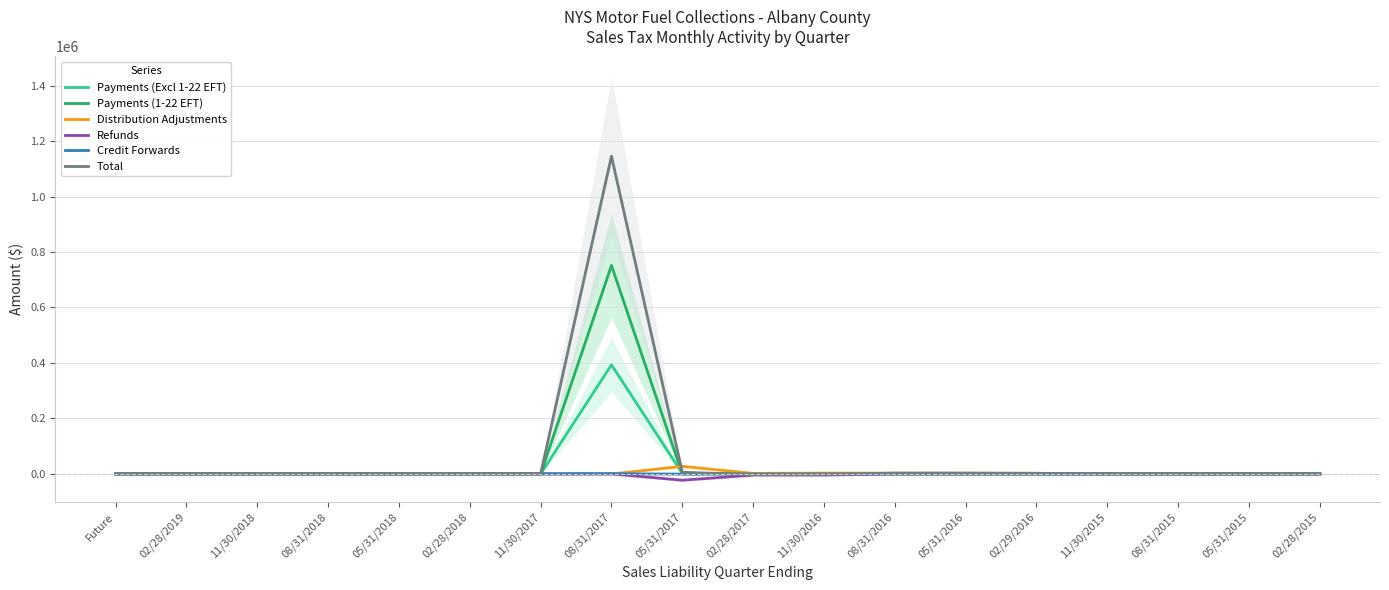

Reading left to right, extract all data points from this chart.

Payments (Excl 1-22 EFT): 0.0	0.0	0.0	0.0	0.0	0.0	0.0	393472.8	1923.8	4.0	1.7	1.7	0.0	0.0	0.0	0.0	0.0	0.0
Payments (1-22 EFT): 0.0	0.0	0.0	0.0	0.0	0.0	0.0	751429.4	0.0	0.0	0.0	0.0	0.0	0.0	0.0	0.0	0.0	0.0
Distribution Adjustments: 0.0	0.0	0.0	0.0	0.0	0.0	0.0	-137.8	27361.7	2008.7	2898.4	2917.0	2902.2	2365.3	-20.2	-32.1	-109.5	-116.4
Refunds: 0.0	0.0	0.0	0.0	0.0	0.0	0.0	-14.8	-22607.8	-4273.8	-4095.6	0.0	-79.2	-36.3	0.0	-77.2	0.0	0.0
Credit Forwards: 0.0	0.0	0.0	0.0	0.0	0.0	0.0	690.7	-656.1	-147.2	-82.5	25.8	-66.5	-127.7	-139.3	0.0	-265.5	0.0
Total: 0.0	0.0	0.0	0.0	0.0	0.0	0.0	1145523.9	6029.8	-2408.4	-1278.1	2944.5	2756.6	2201.3	-159.5	-109.2	-375.1	-116.4